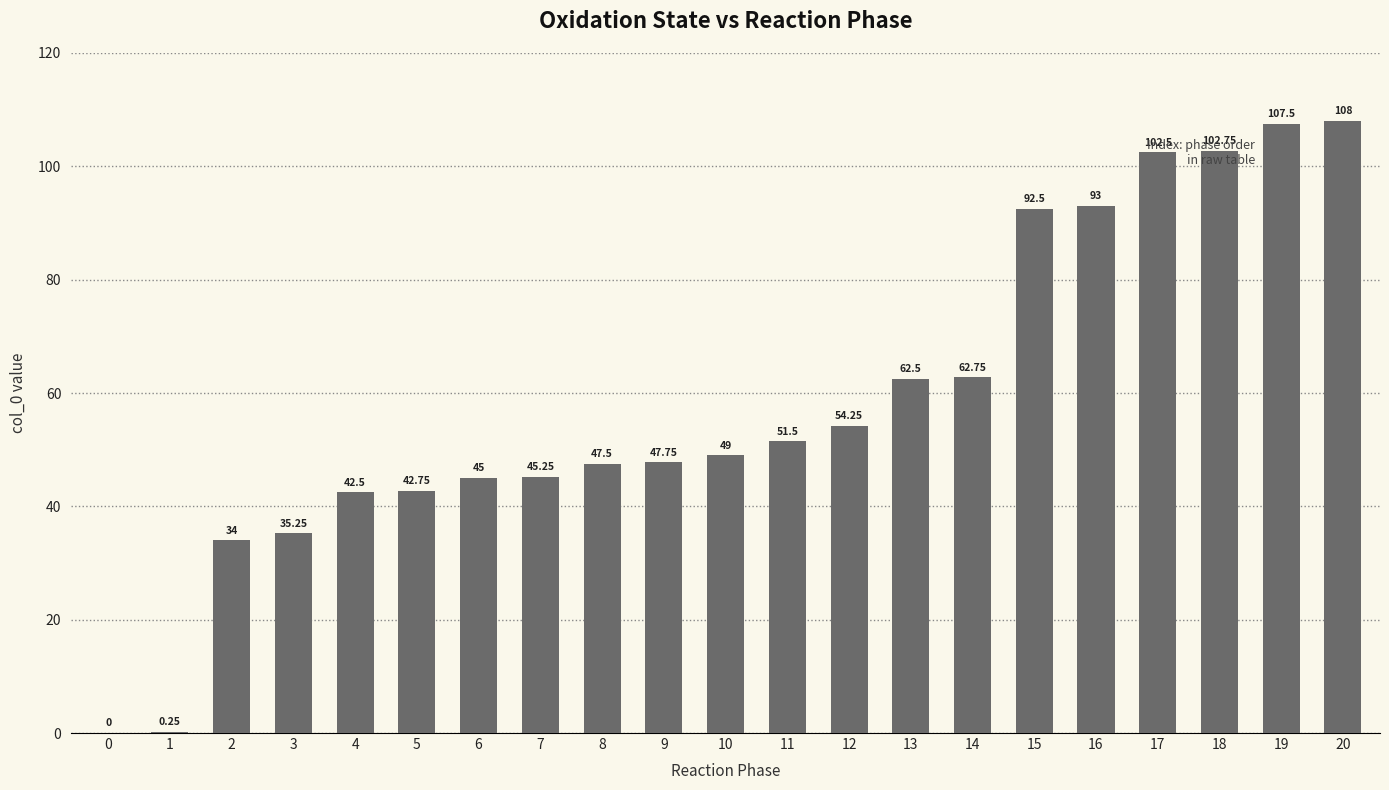

What is the sum of all values?

1226.5